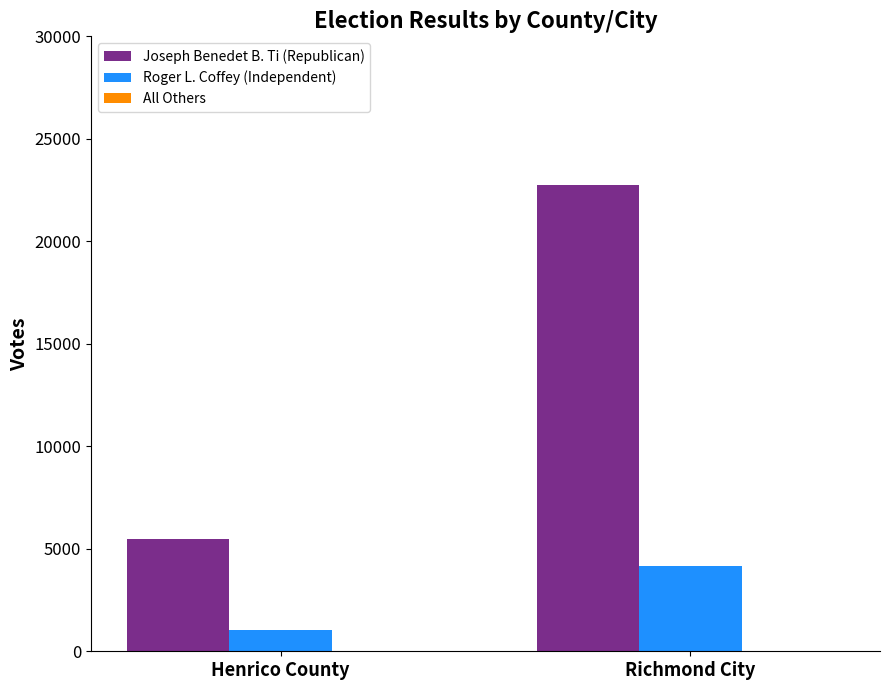

Which series changed the most between Henrico County and Richmond City?

Joseph Benedet B. Ti (Republican)